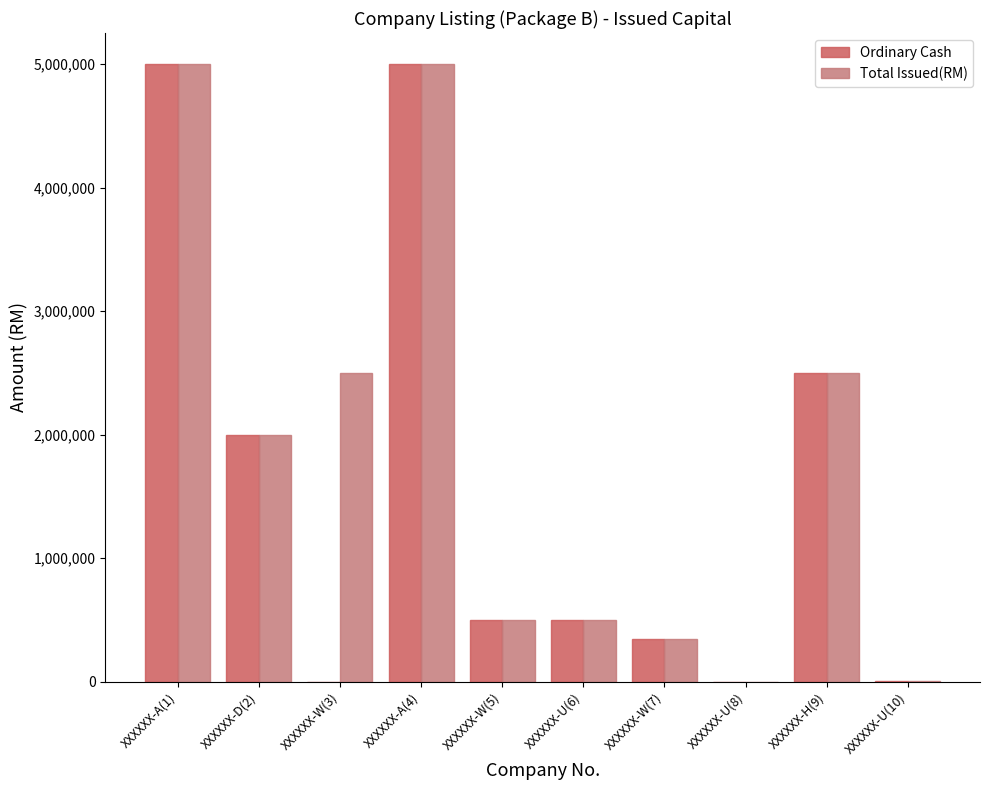

What are all the series names shown in the legend?

Ordinary Cash, Total Issued(RM)